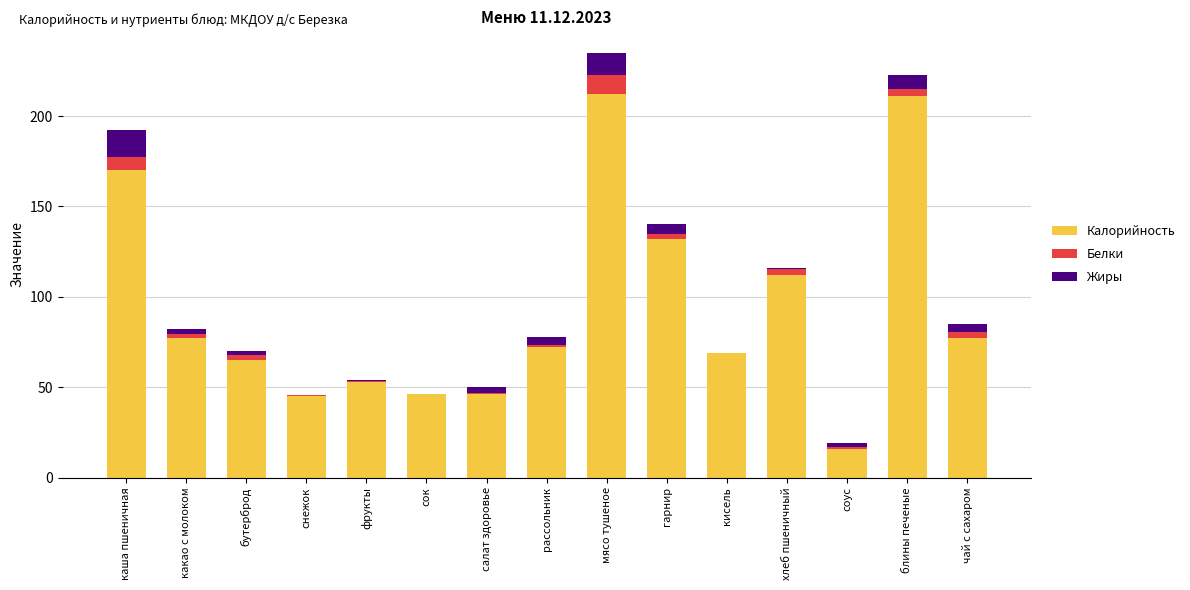

What is the highest value of the Калорийность series?

212.0